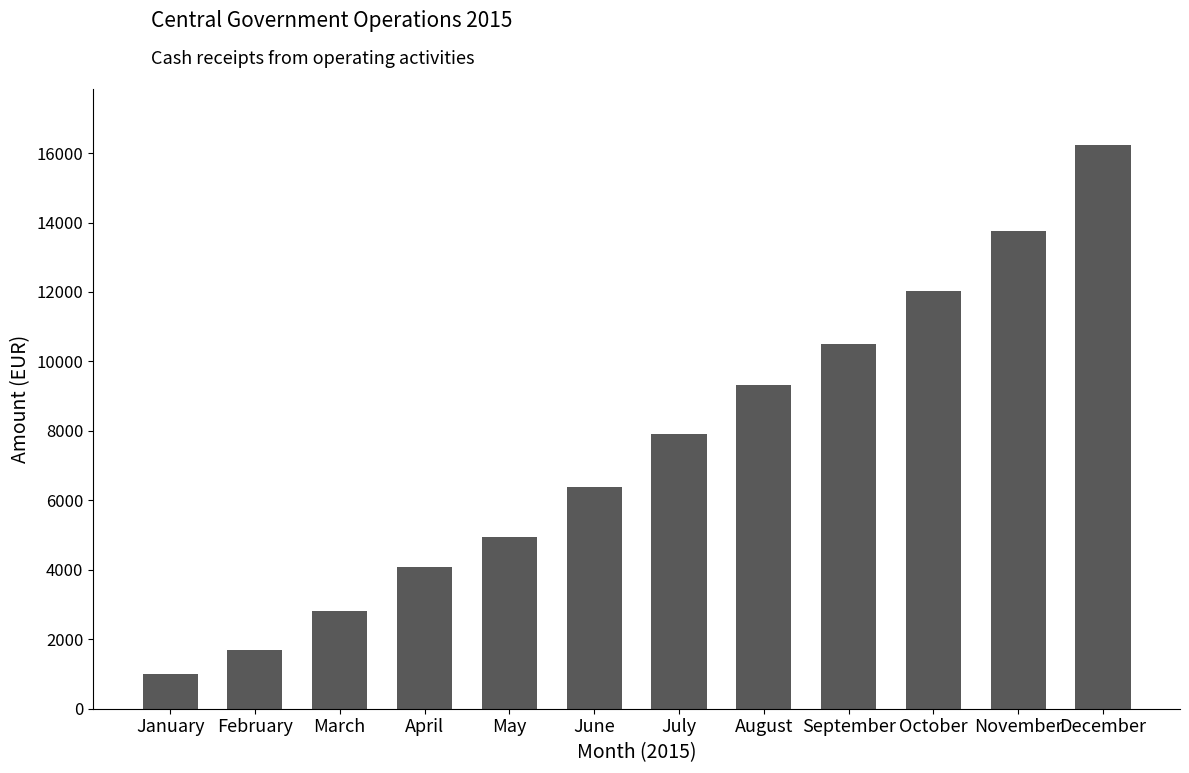

Rank the categories by value from highest to lowest.

December, November, October, September, August, July, June, May, April, March, February, January